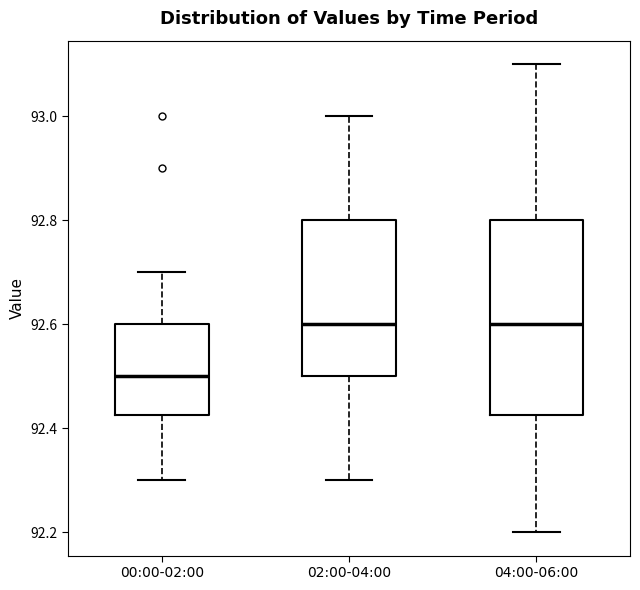

Reading left to right, transcribe this box plot: for each box, give where its median line is, the range the box spans, and where its two whiskers end, as read against the y-axis. The values are not printed on the chart, so give them approximately, as read against the axis.

00:00-02:00: median 92.50, box 92.42 to 92.60, whiskers 92.30 to 92.70
02:00-04:00: median 92.60, box 92.50 to 92.80, whiskers 92.30 to 93.00
04:00-06:00: median 92.60, box 92.42 to 92.80, whiskers 92.20 to 93.10